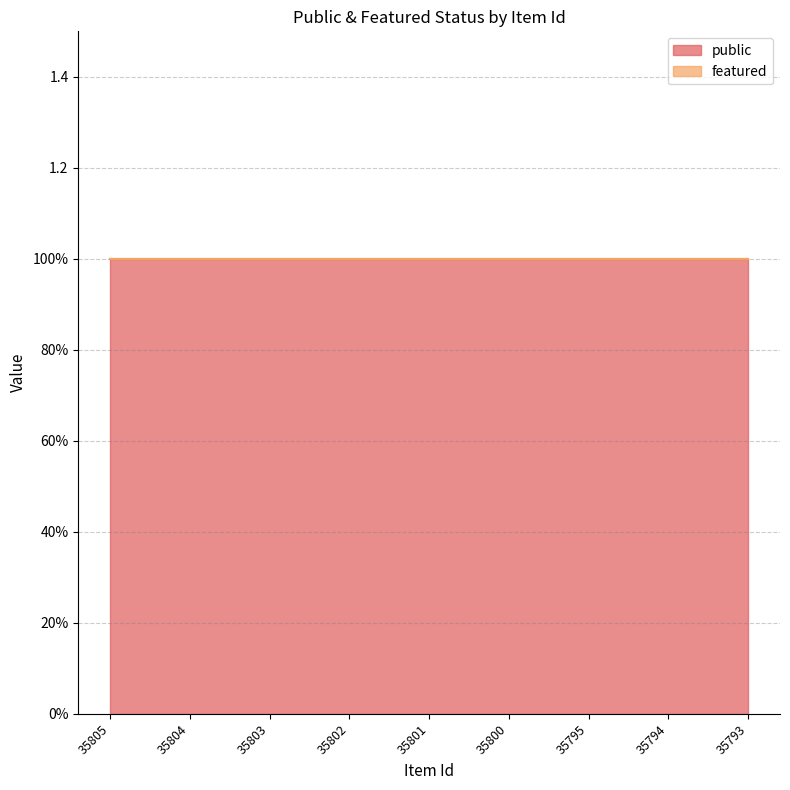

How many lines are shown in the chart?

2